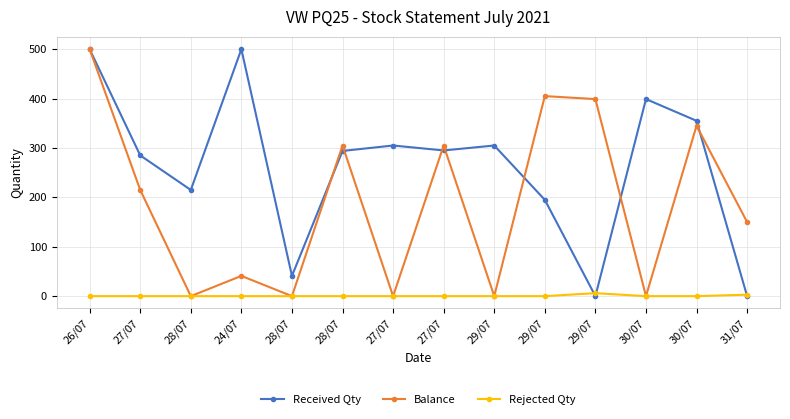

What are all the series names shown in the legend?

Received Qty, Balance, Rejected Qty